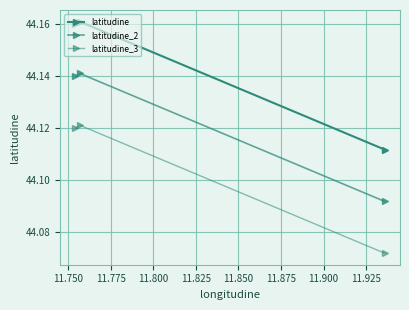

How many latitudine values are between 44 and 45?

3